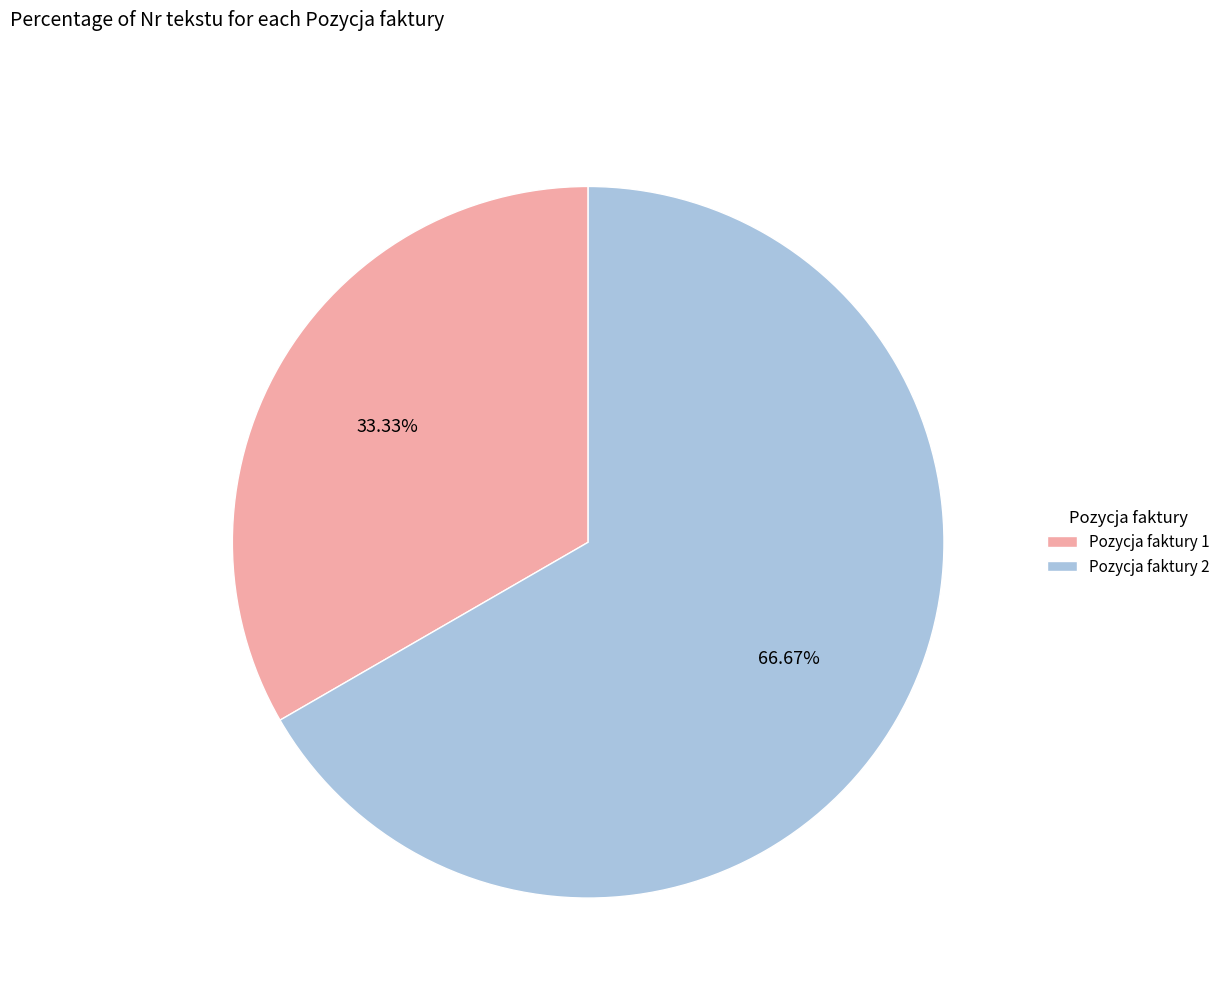

Which has a higher value, Pozycja faktury 2 or Pozycja faktury 1?

Pozycja faktury 2